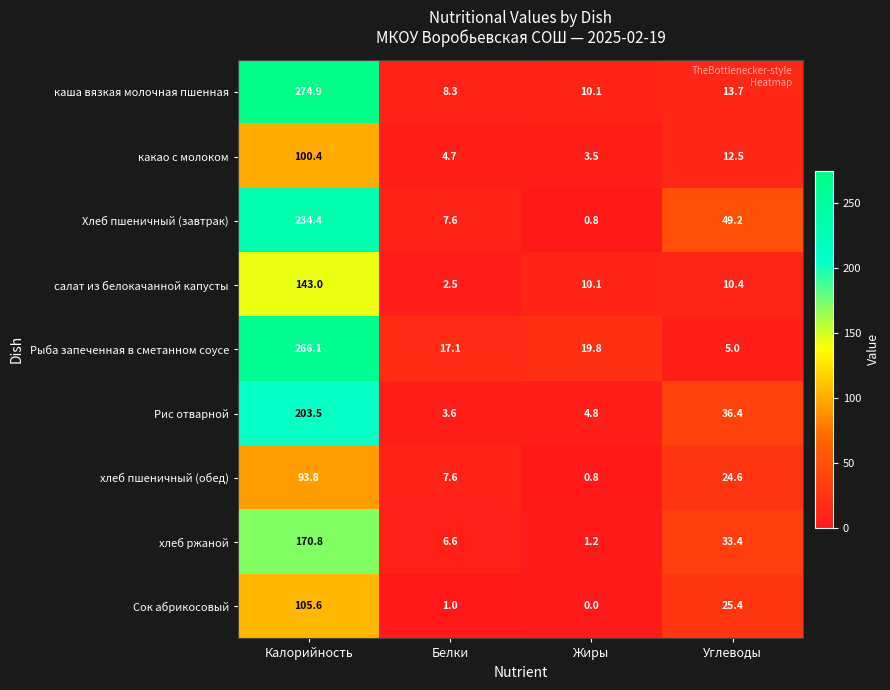

Which label corresponds to the smallest value in the chart?

Жиры